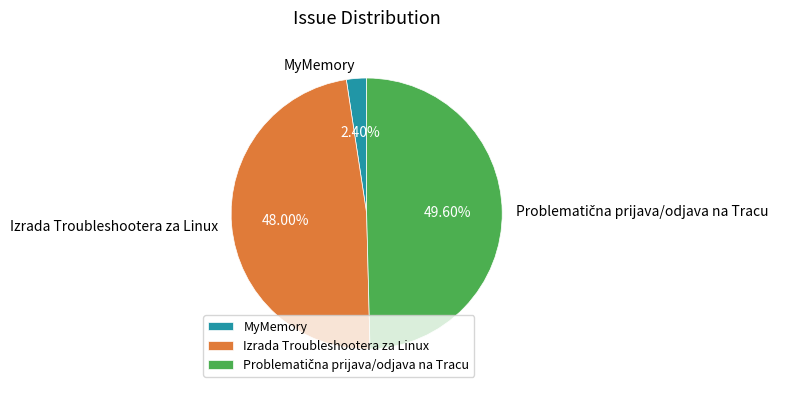

Is MyMemory the majority of the pie?

No